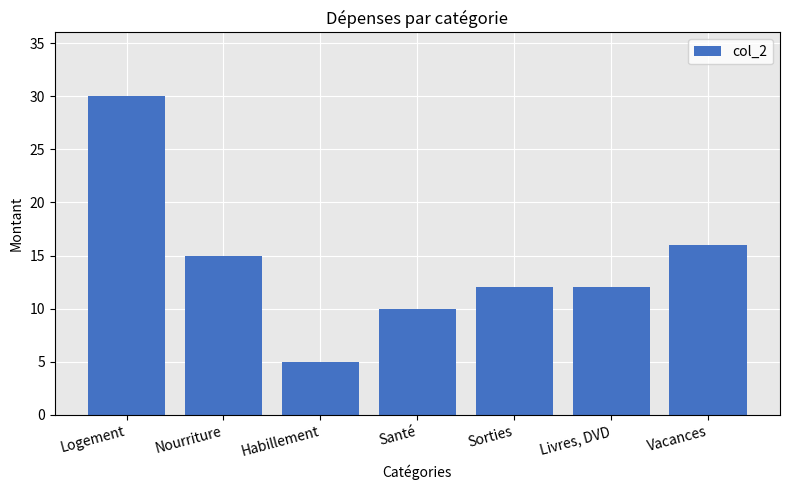

At which label does the data first exceed 12?

Logement